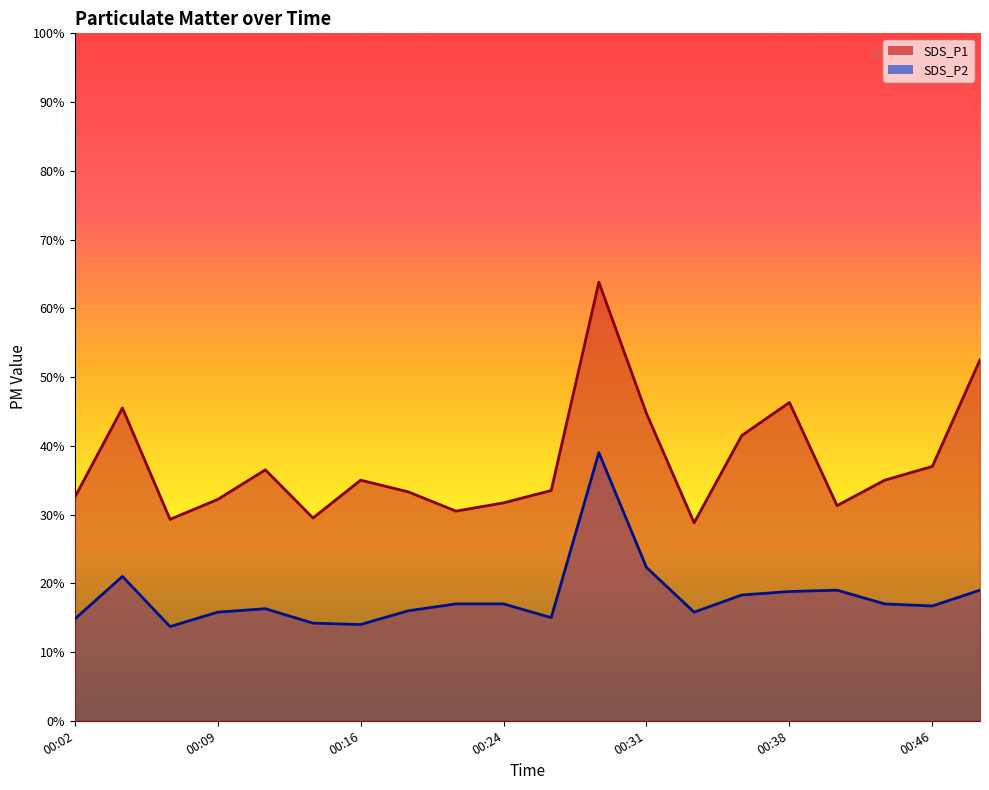

List the series in order of their overall mean, highest first.

SDS_P1, SDS_P2